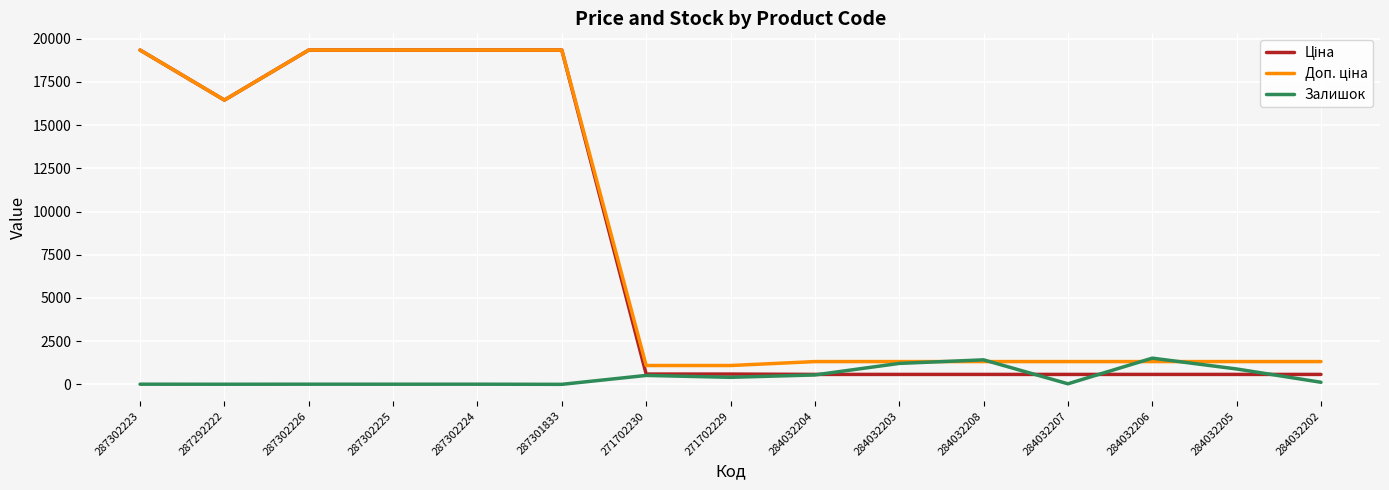

True or false: Залишок has a value of 1417.0 at 284032208.

True